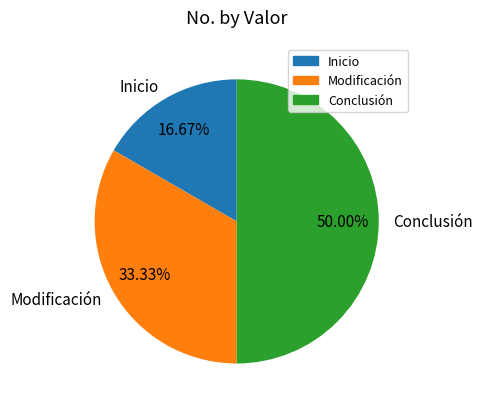

Is it true that Modificación is 33% of the pie?

True